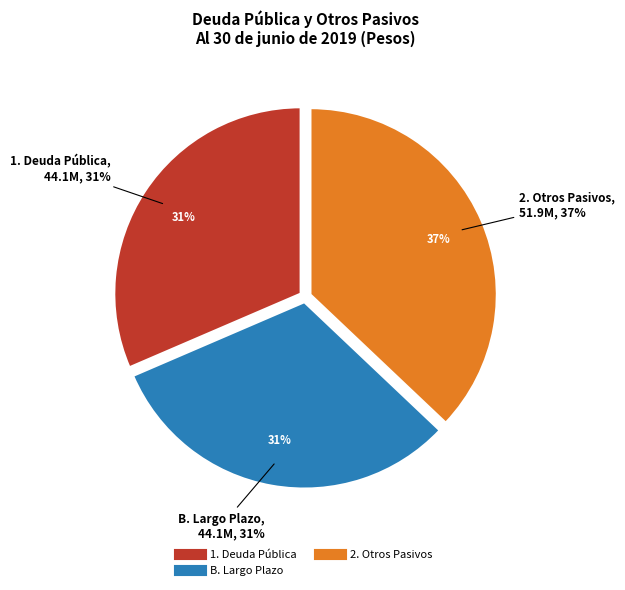

The A. Corto Plazo slice represents 0% of the pie. True or false?

True